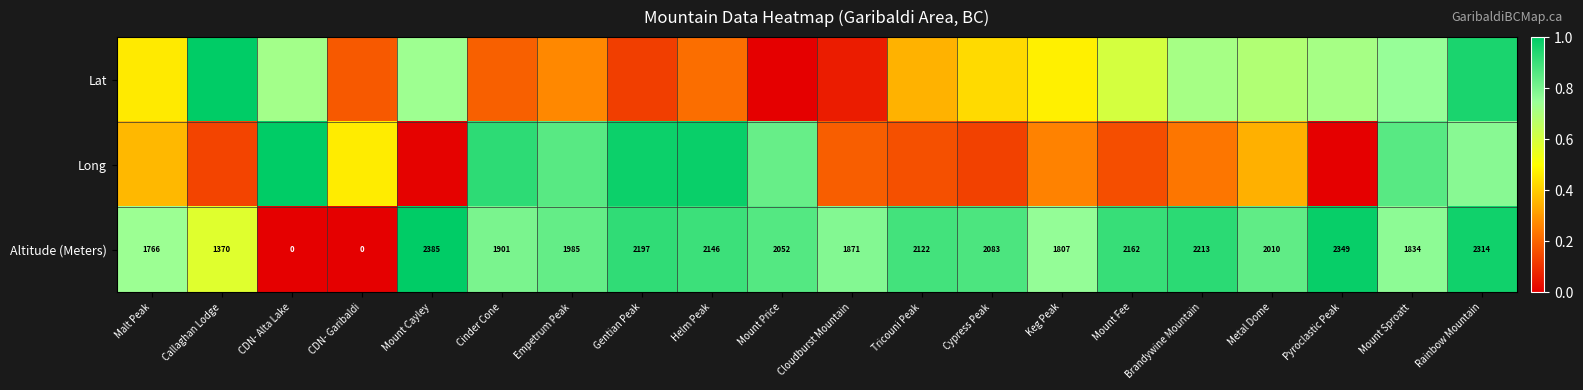

What is the difference between the highest and lowest values at Cinder Cone?

0.7